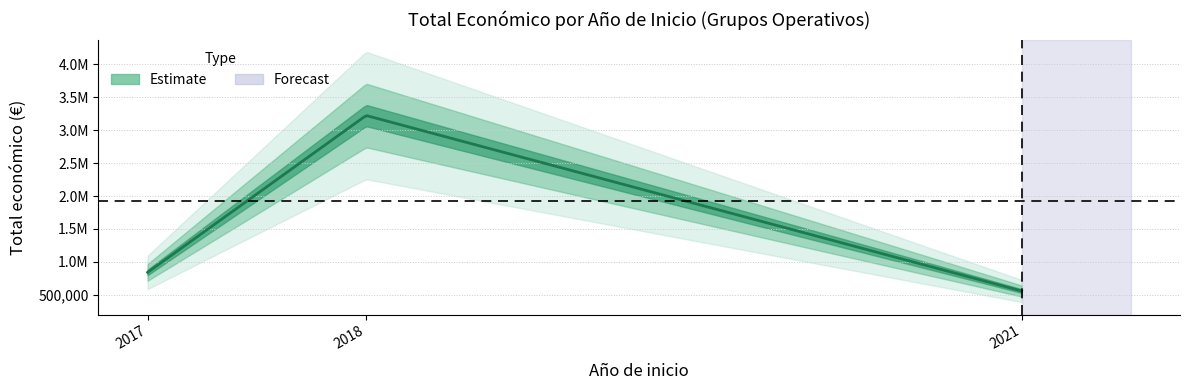

Which has a higher value, 2018 or 2021?

2018